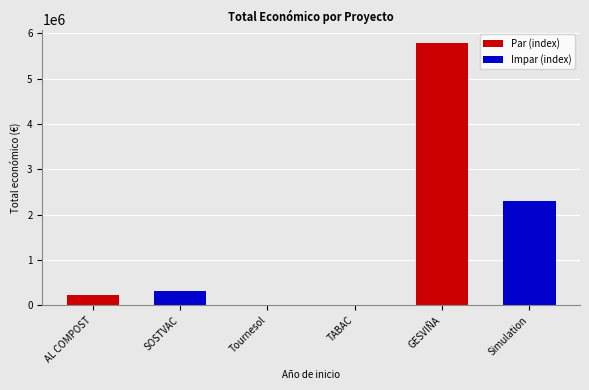

Where is the data nearest to the value 2898610?

Simulation